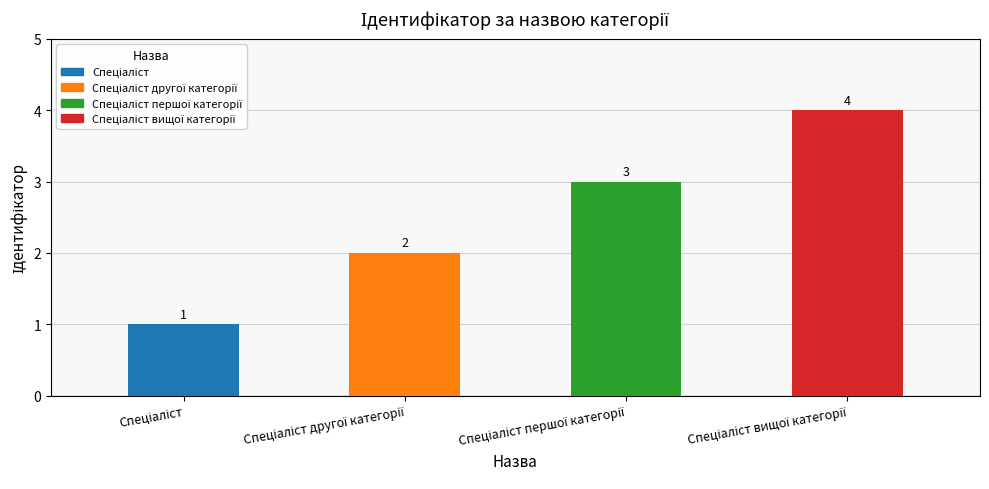

What is the smallest value displayed?

1